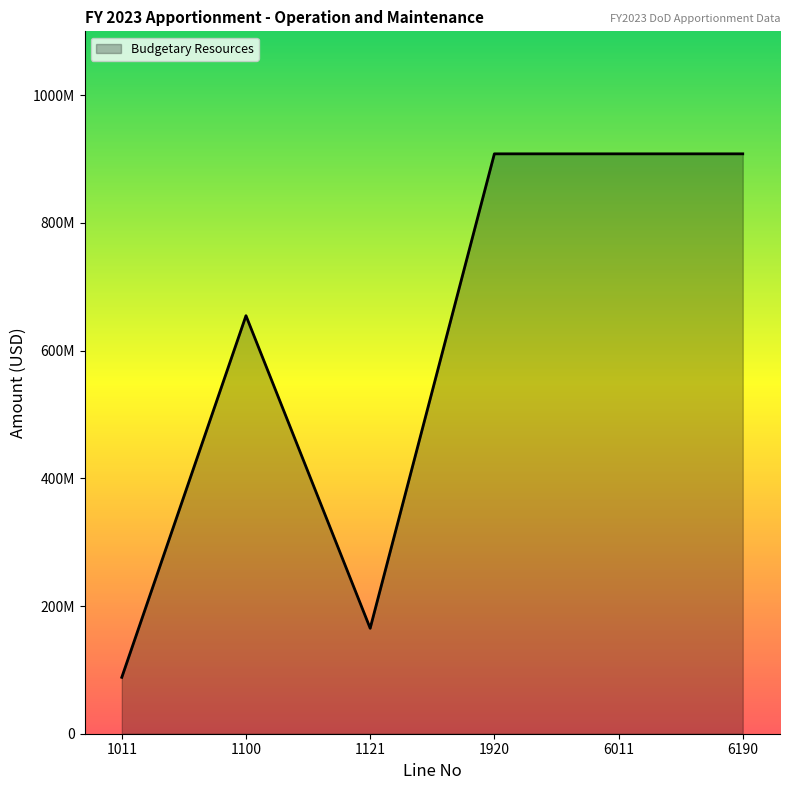

Does the chart display data point markers on the line(s)?

No